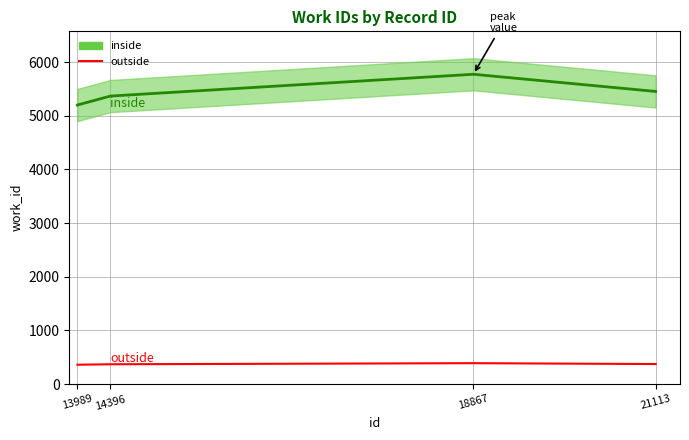

How many data points in outside are less than 372?

2